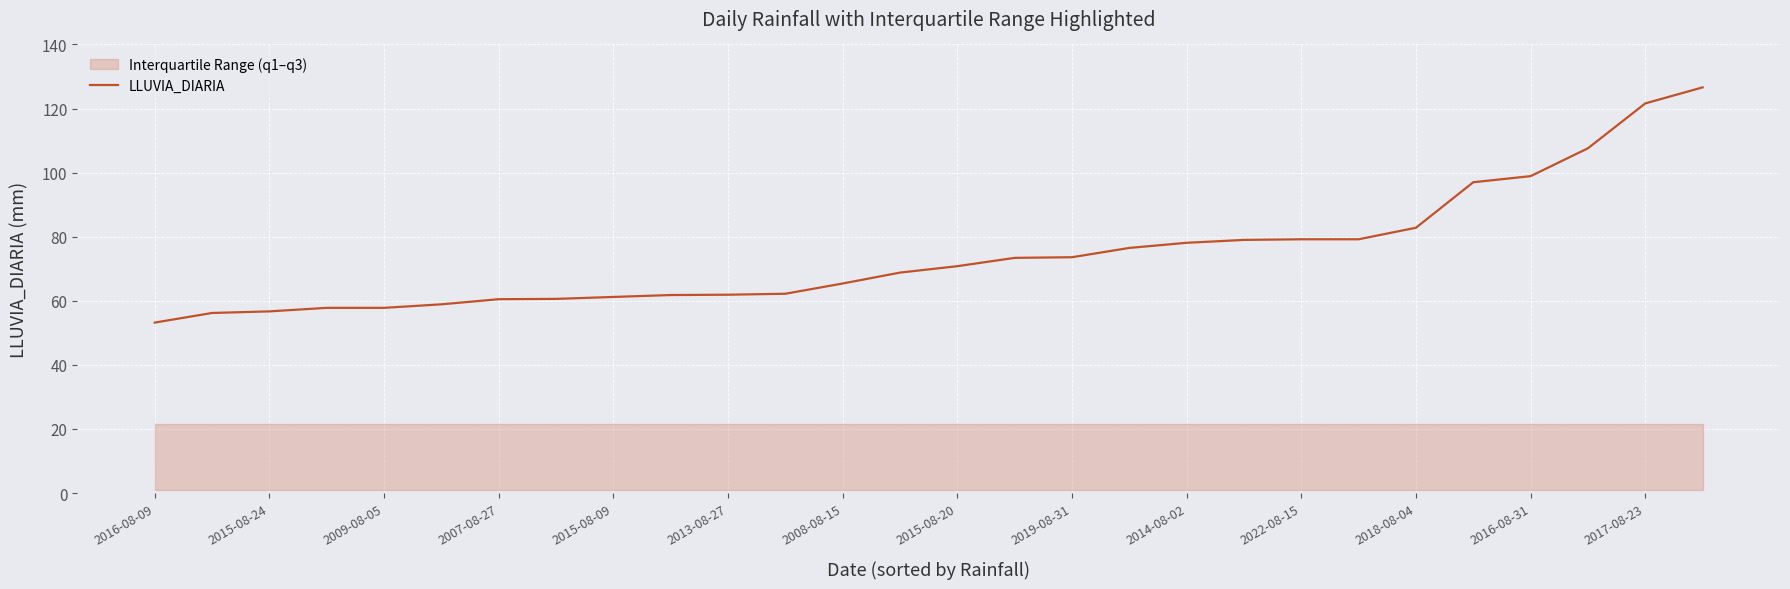

Which category has the highest value across all series?

27